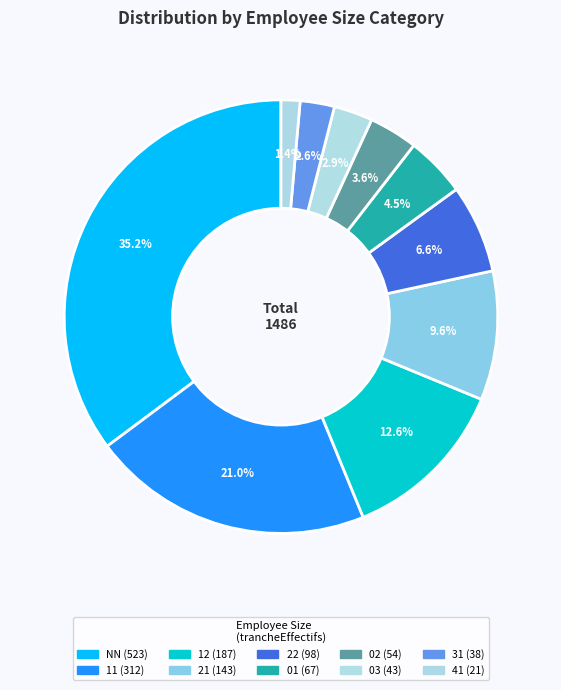

What is the largest slice in the pie chart?

NN